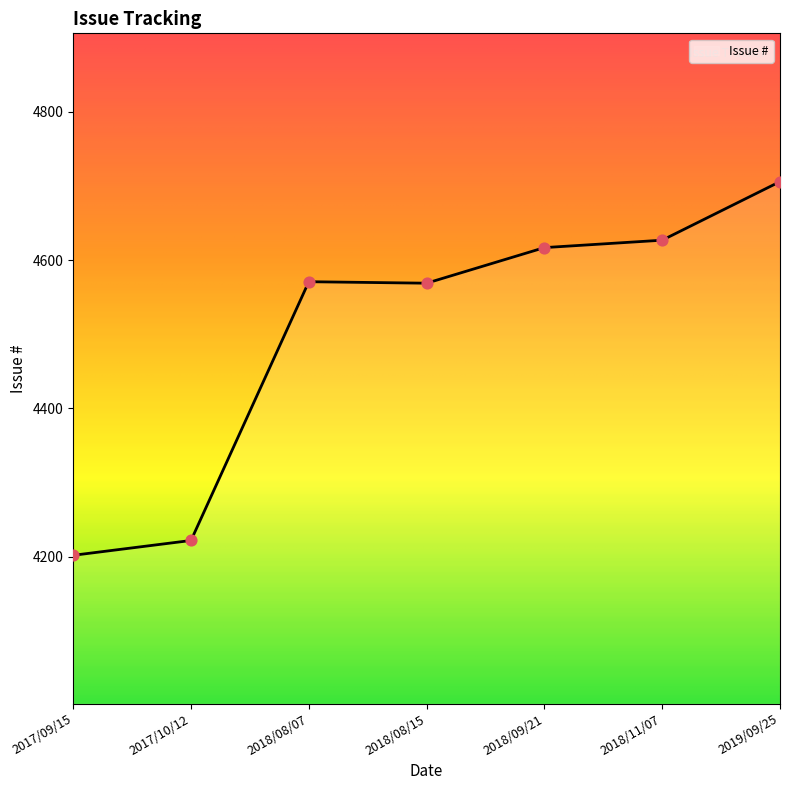

What is the ratio of the value at 2017/09/15 to the value at 2017/10/12?

1.0